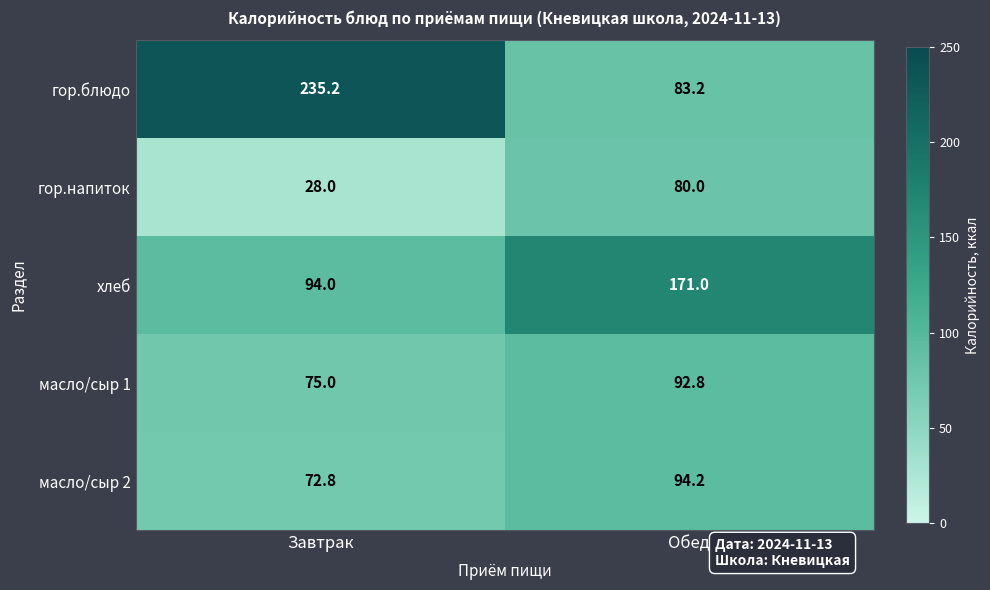

What is the minimum value shown in the chart?

28.0